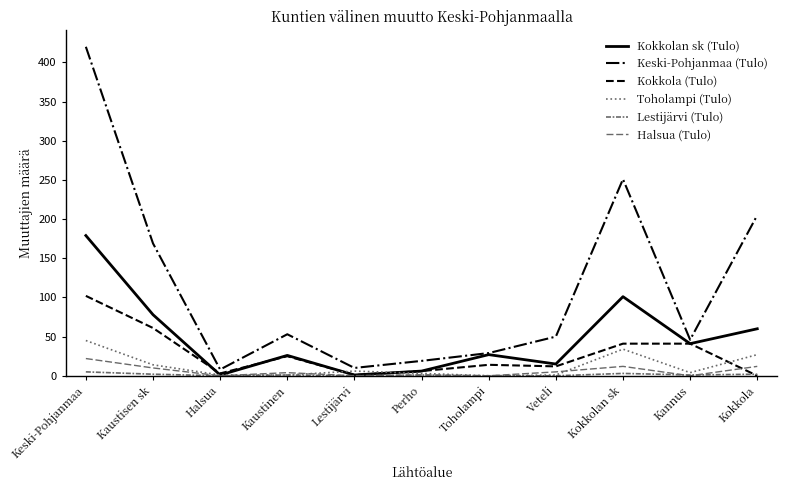

Count the number of categories in the chart.

11